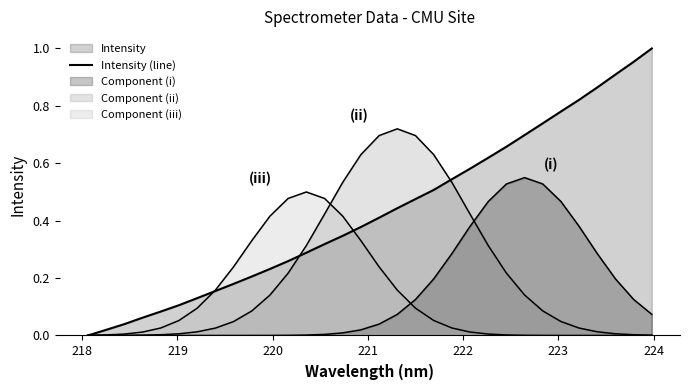

Count the number of values greater than 0.

31